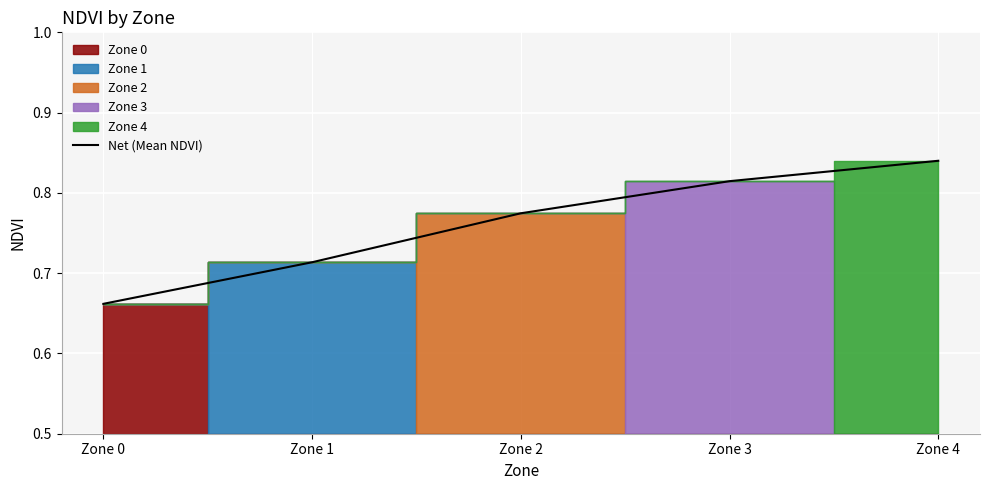

Which label corresponds to the smallest value in the chart?

Zone 0